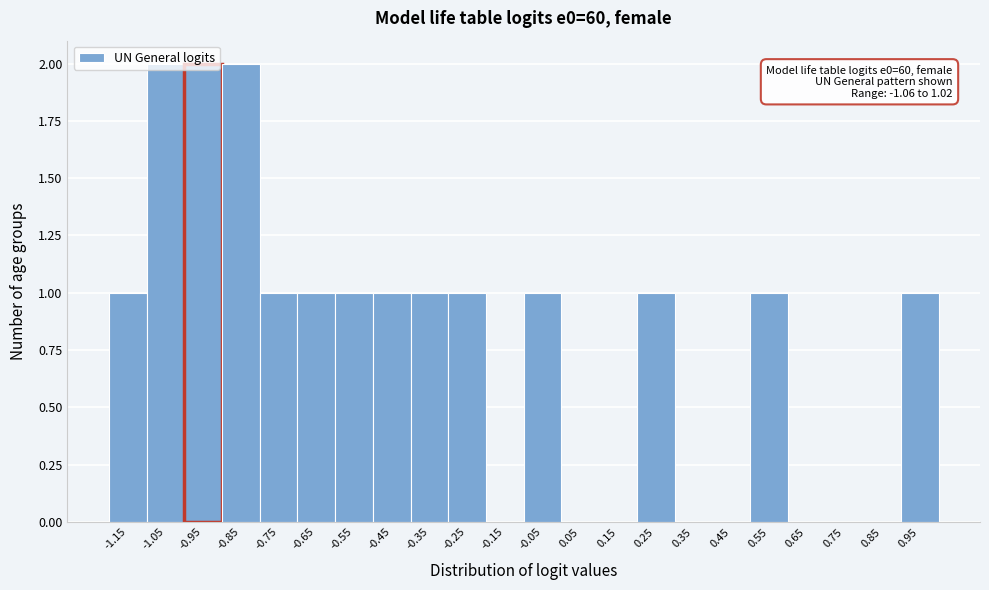

True or false: the data shows 0 at 0.45.

True